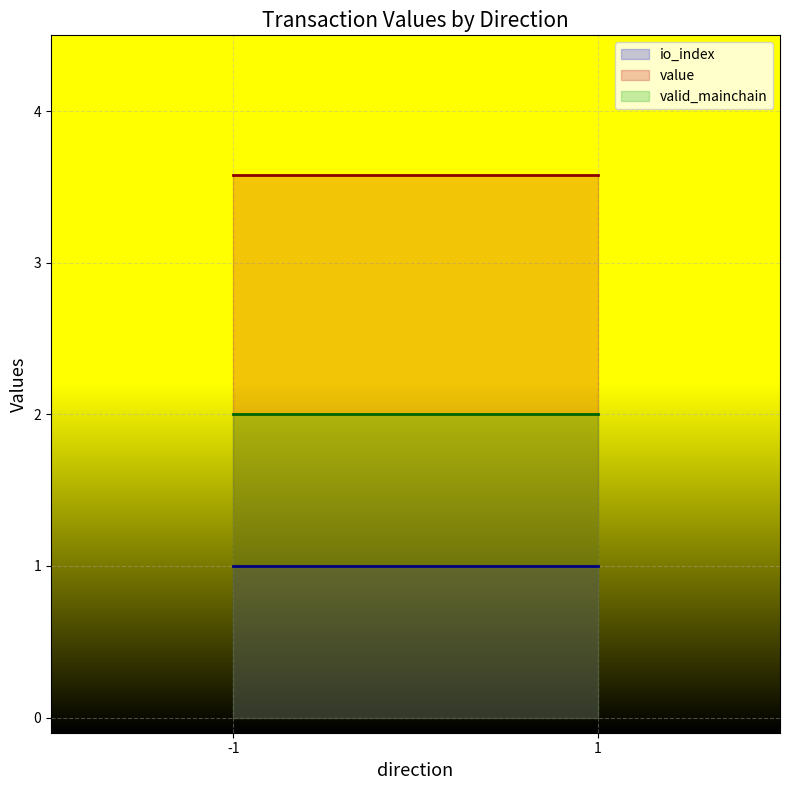

Which category has the highest value across all series?

-1_1